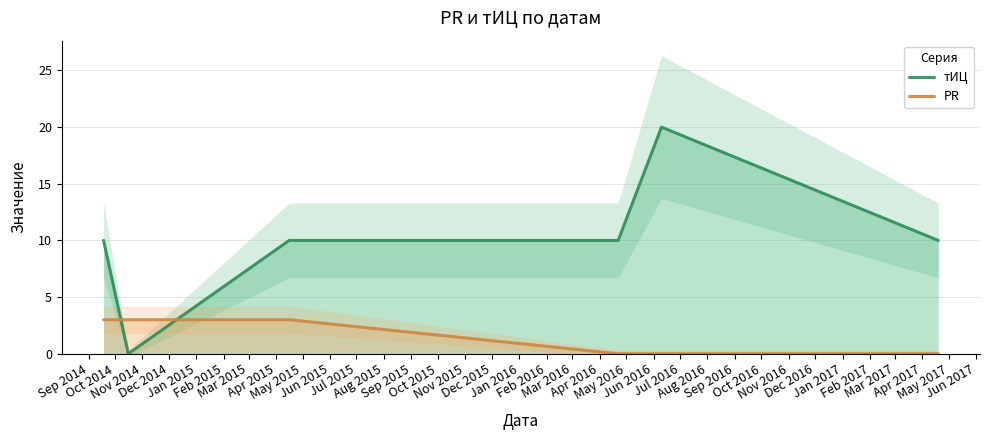

Reading left to right, transcribe all the data shown in this chart.

тИЦ: 10	0	10	10	20	10
PR: 3	3	3	0	0	0